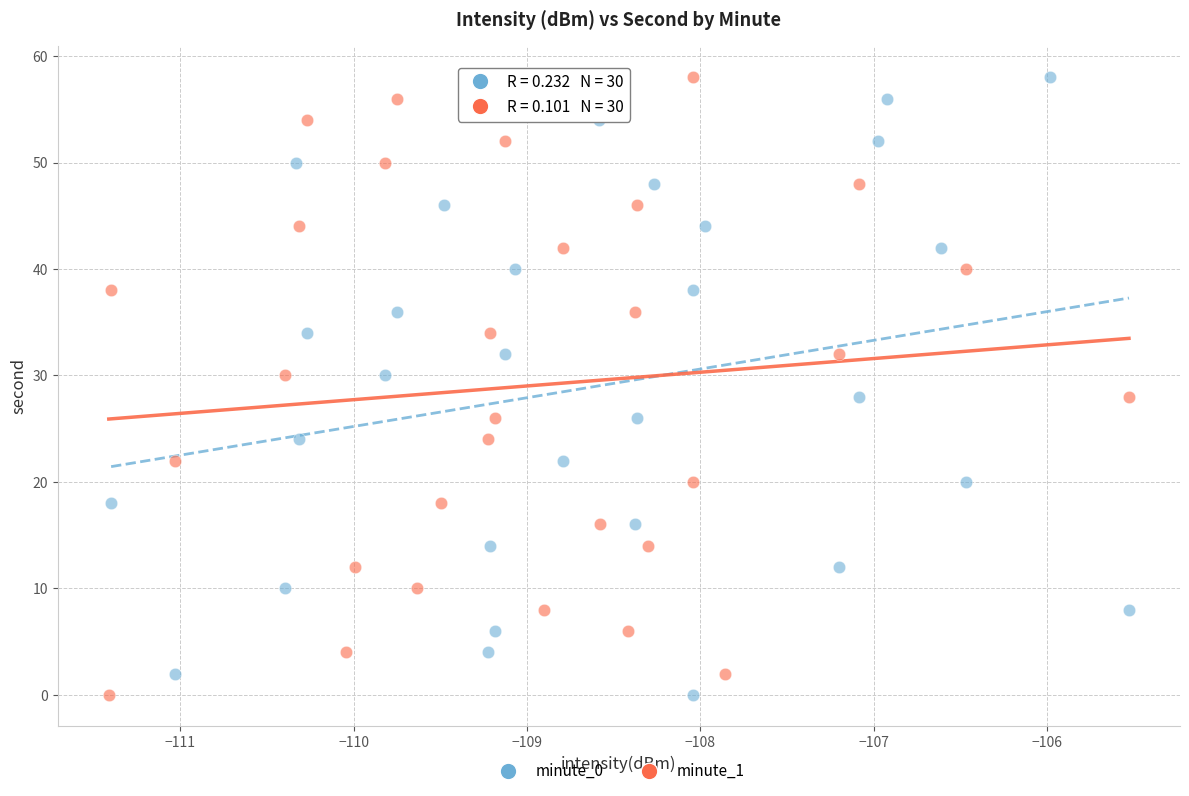

What are all the series names shown in the legend?

minute_0, minute_1